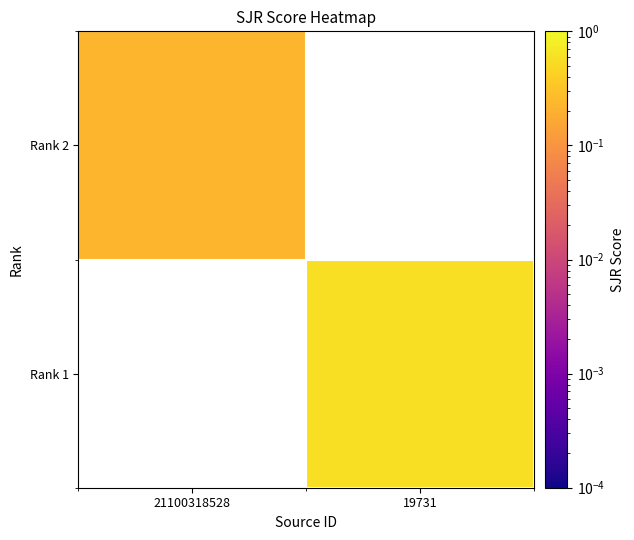

List the series in order of their overall mean, highest first.

Rank 1, Rank 2